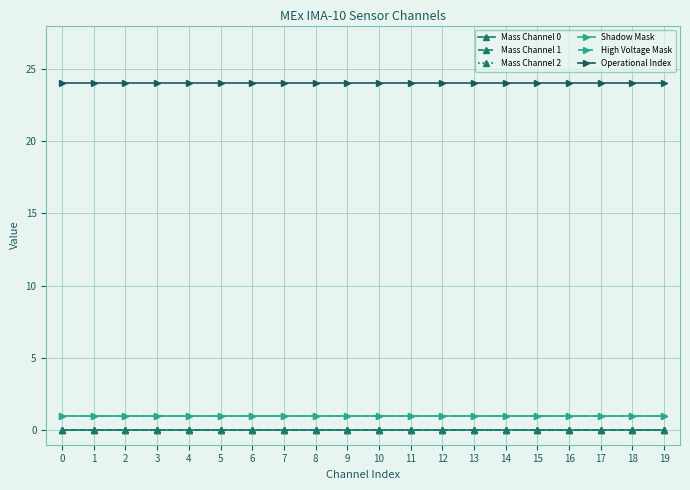

The High Voltage Mask series shows 1 at 9. True or false?

True